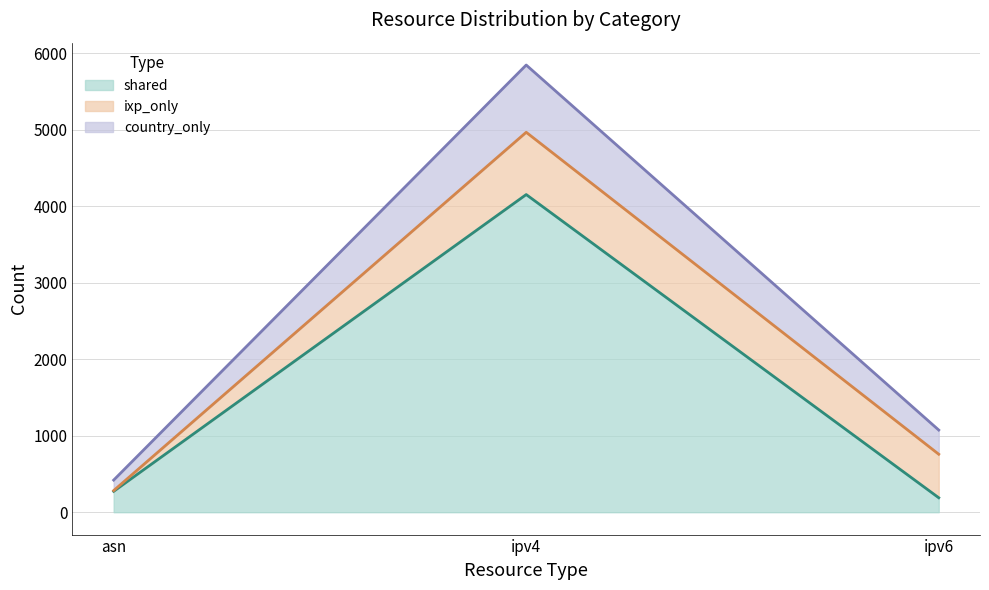

What is the difference between the highest and lowest values at asn?

147